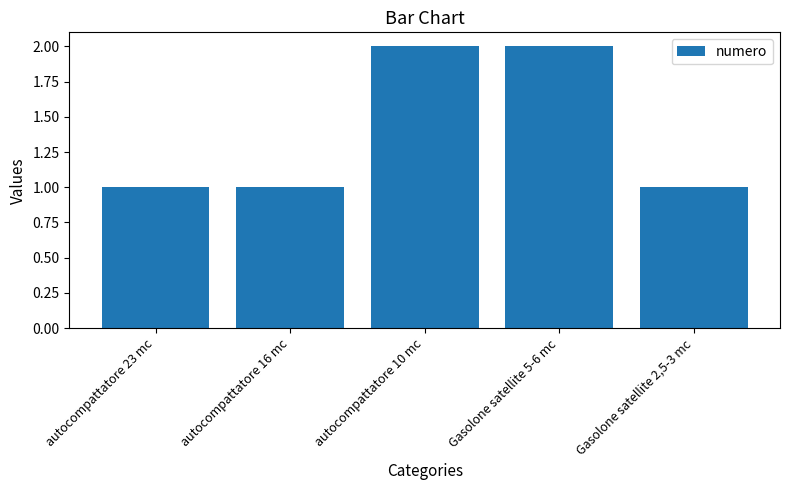

What is the average value?

1